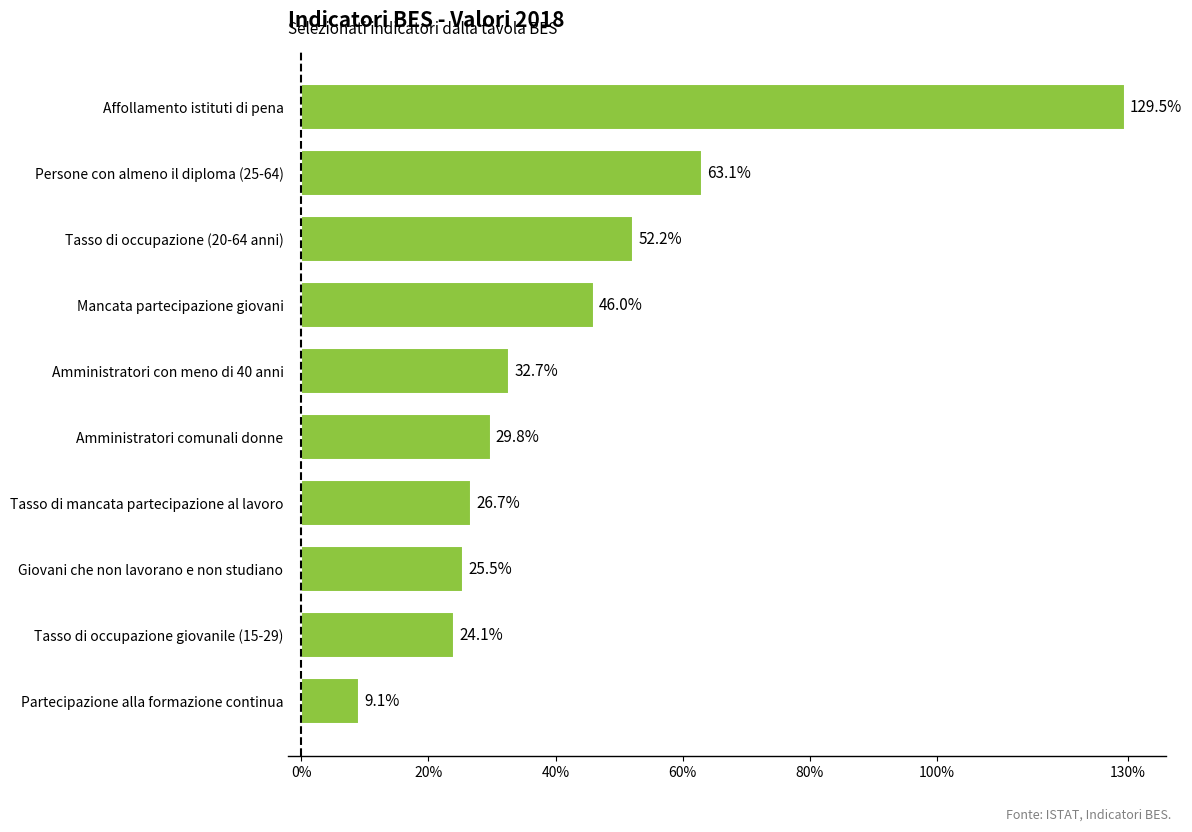

At which label is the value closest to 69?

Persone con almeno il diploma (25-64)